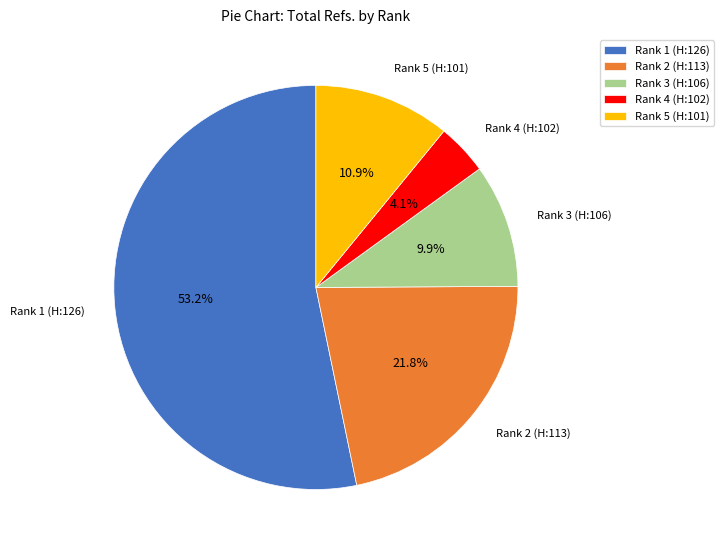

To the nearest percent, what portion does Rank 1 (H:126) represent?

53%